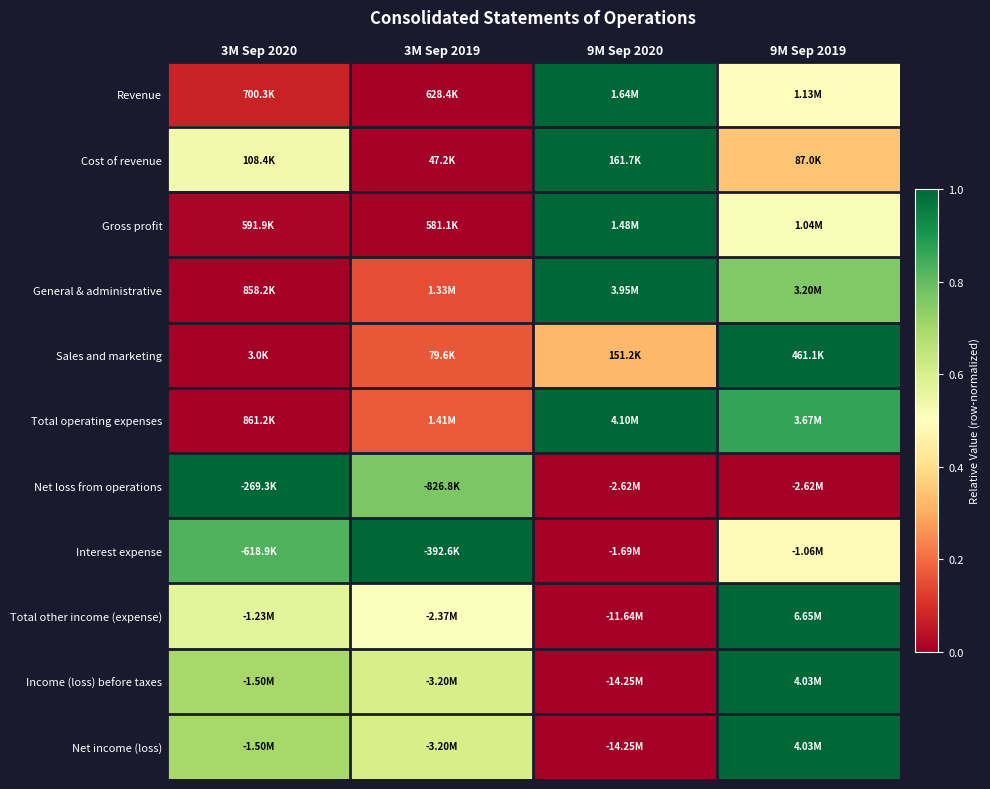

At how many categories does at least one series exceed 0?

4